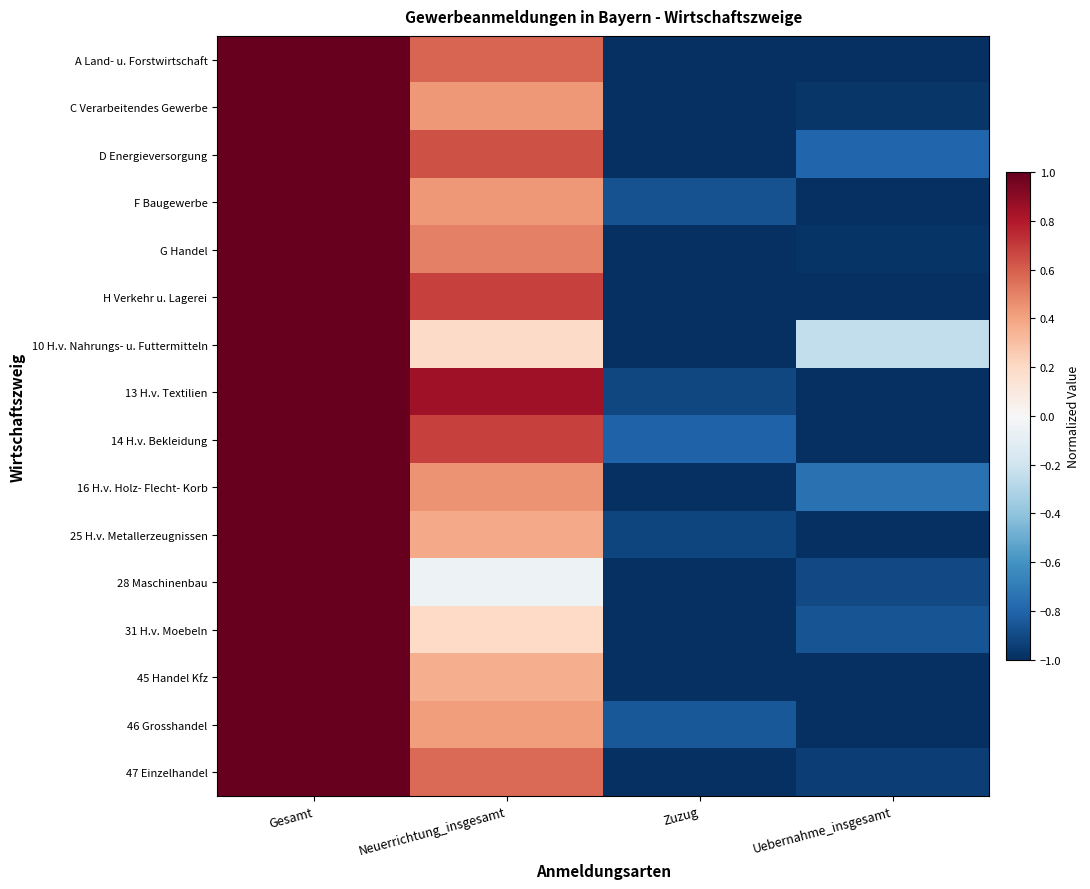

At how many categories does at least one series exceed 0?

2